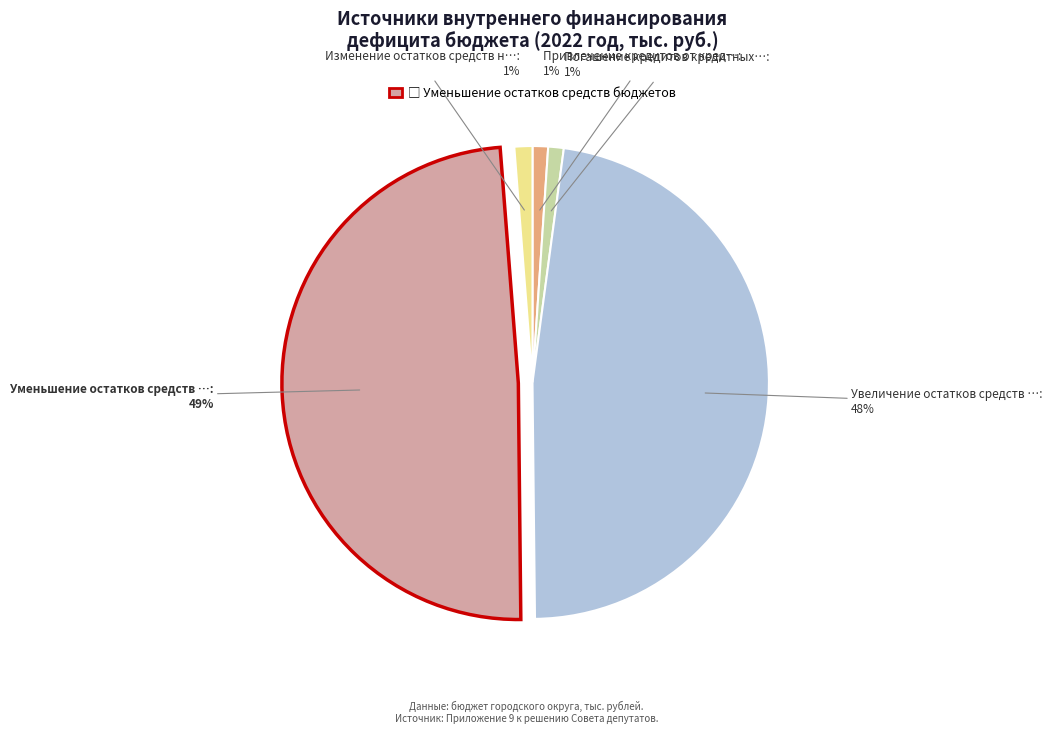

To the nearest percent, what is the average slice percentage?

20%